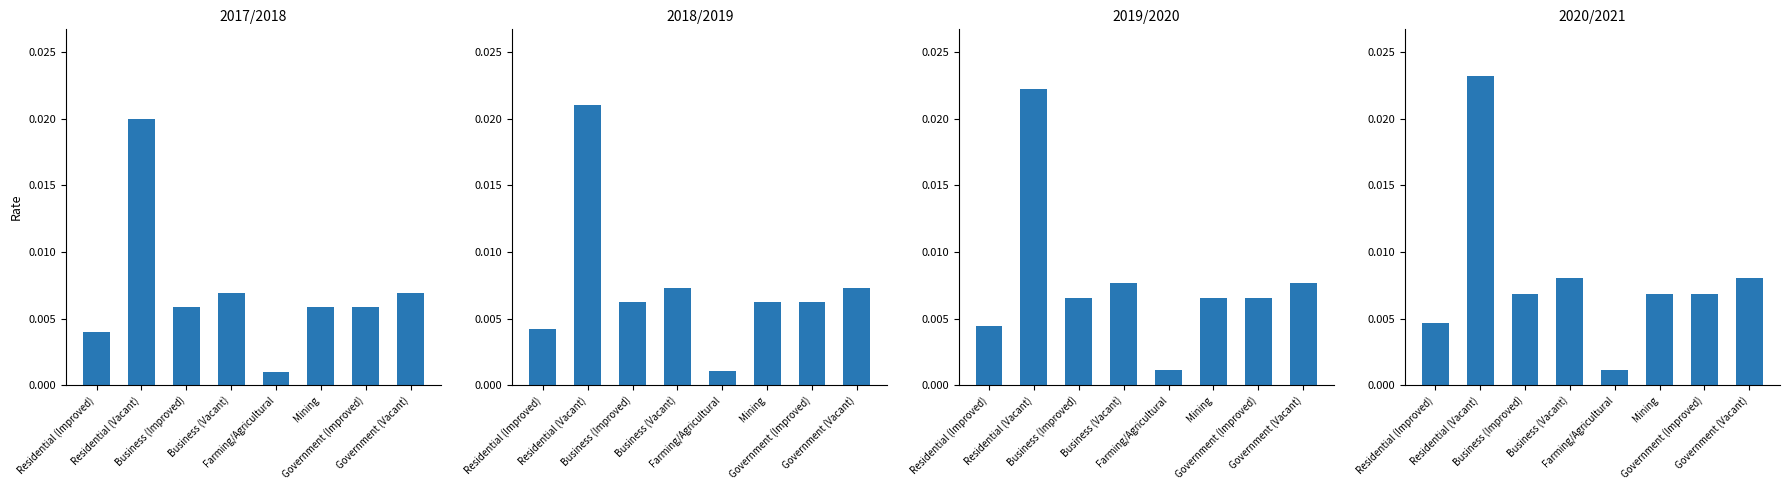

List the labels in order of 2017/2018 value, largest first.

Residential (Vacant), Business (Vacant), Government (Vacant), Business (Improved), Mining, Government (Improved), Residential (Improved), Farming/Agricultural